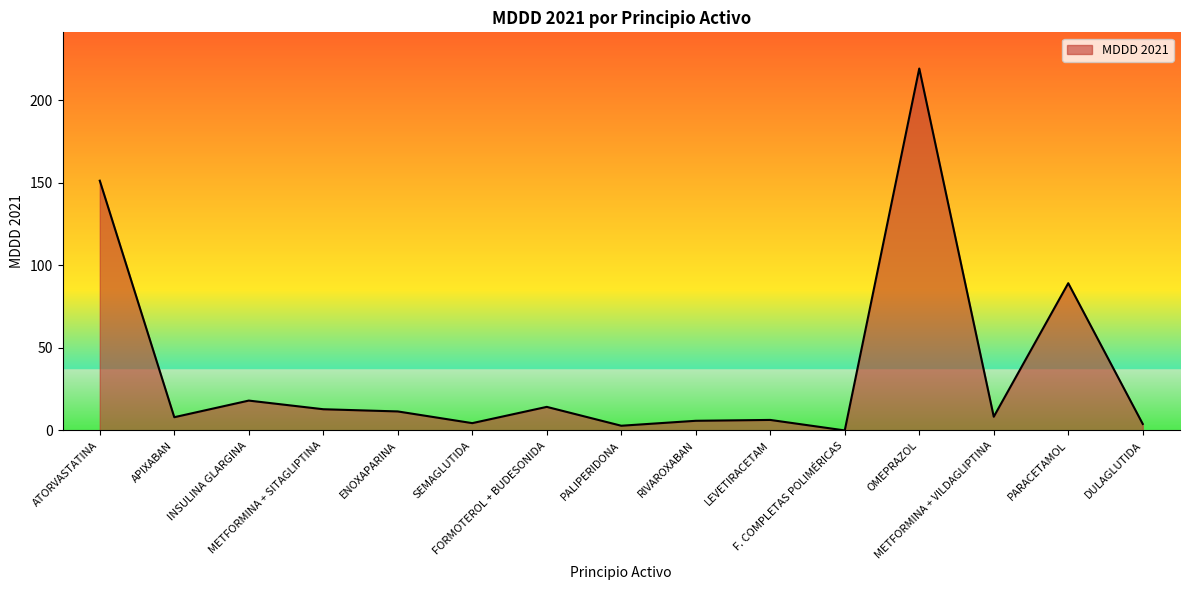

What is the difference between the maximum and minimum values?

219.3